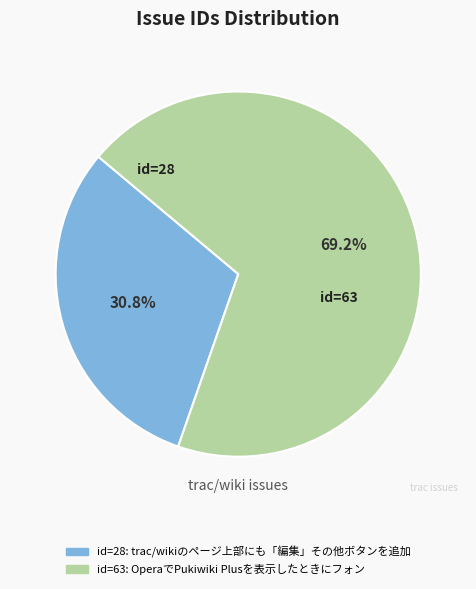

Count the number of slices in the pie.

2